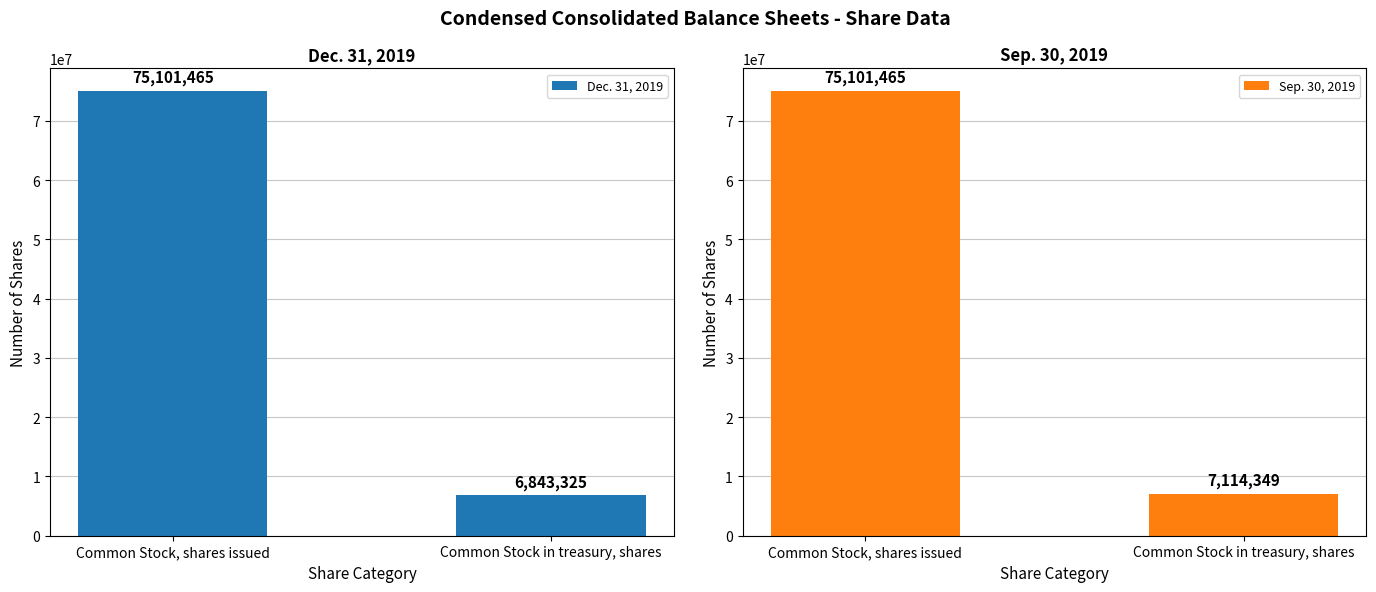

What value does the Dec. 31, 2019 series have at Common Stock in treasury, shares?

6843325